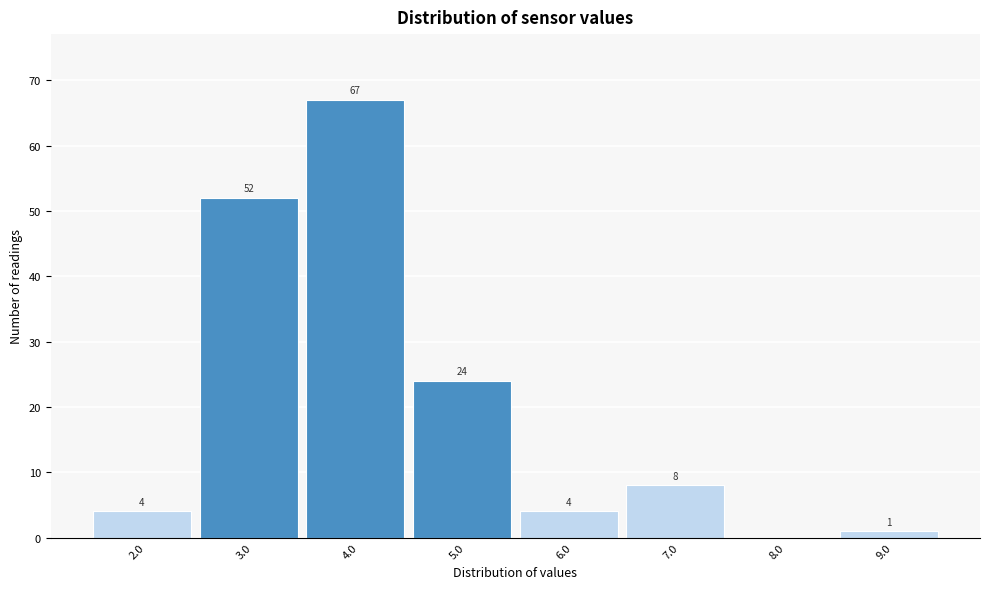

Reading left to right, list all the values displayed in this chart.

2.0=4	3.0=52	4.0=67	5.0=24	6.0=4	7.0=8	8.0=0	9.0=1